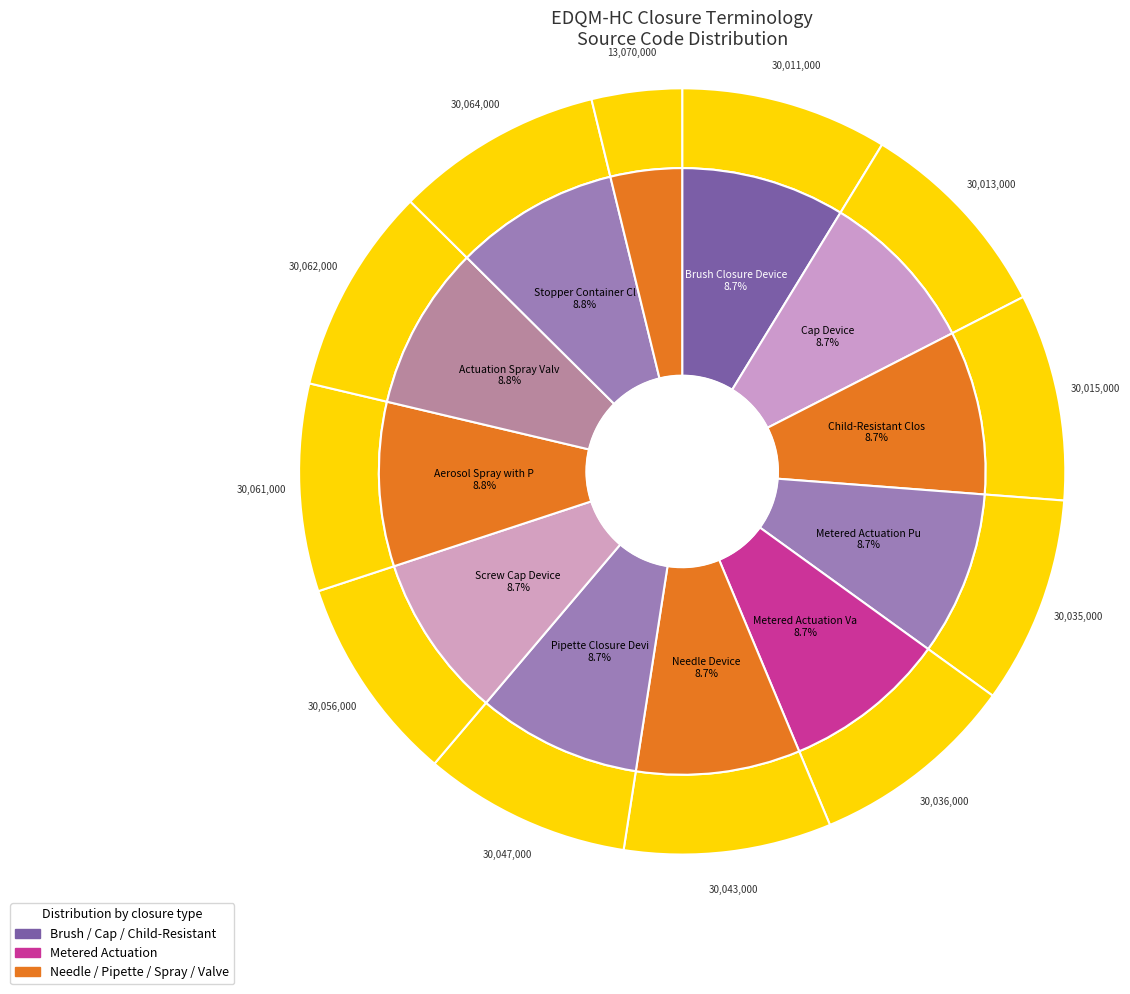

How many segments does this pie chart have?

12